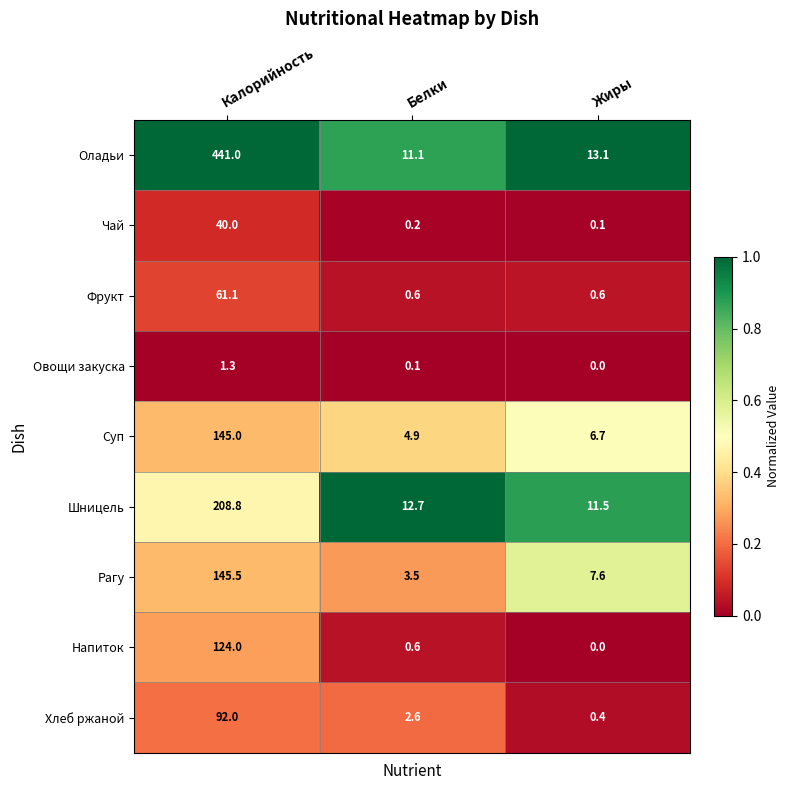

Reading left to right, transcribe all the data shown in this chart.

Оладьи: Калорийность=441.0	Белки=11.1	Жиры=13.1
Чай: Калорийность=40.0	Белки=0.2	Жиры=0.1
Фрукт: Калорийность=61.1	Белки=0.6	Жиры=0.6
Овощи закуска: Калорийность=1.3	Белки=0.1	Жиры=0.0
Суп: Калорийность=145.0	Белки=4.9	Жиры=6.7
Шницель: Калорийность=208.8	Белки=12.7	Жиры=11.5
Рагу: Калорийность=145.5	Белки=3.5	Жиры=7.6
Напиток: Калорийность=124.0	Белки=0.6	Жиры=0.0
Хлеб ржаной: Калорийность=92.0	Белки=2.6	Жиры=0.4